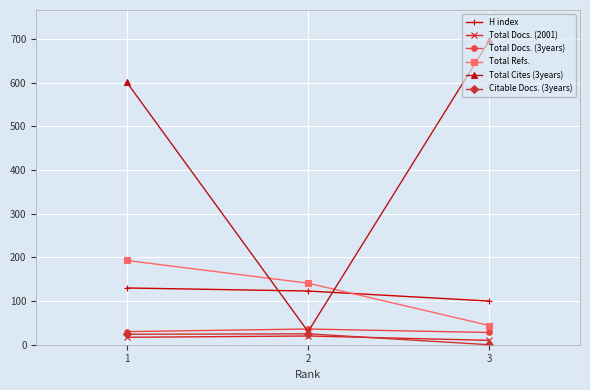

How many data points in Total Cites (3years) are less than 601?

1